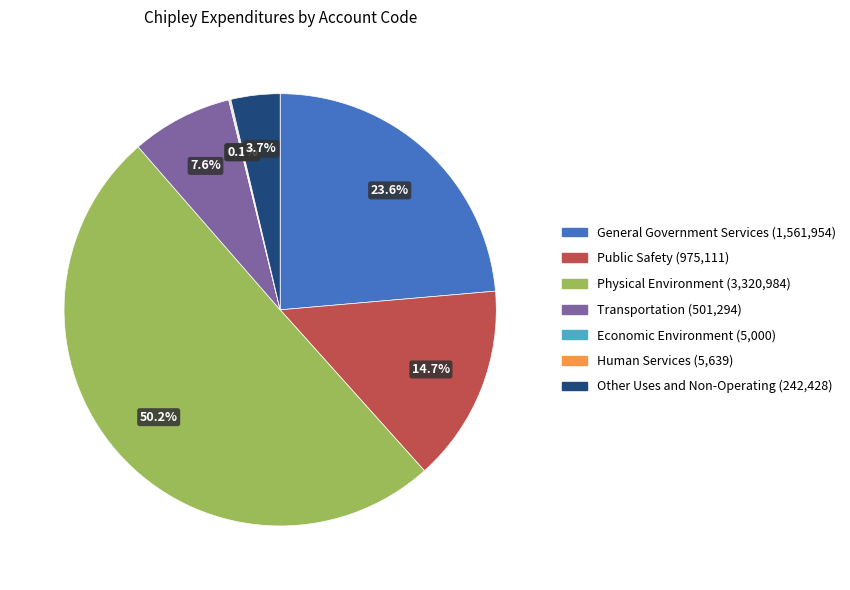

What is the total percentage of Physical Environment and Other Uses and Non-Operating?

53.9%